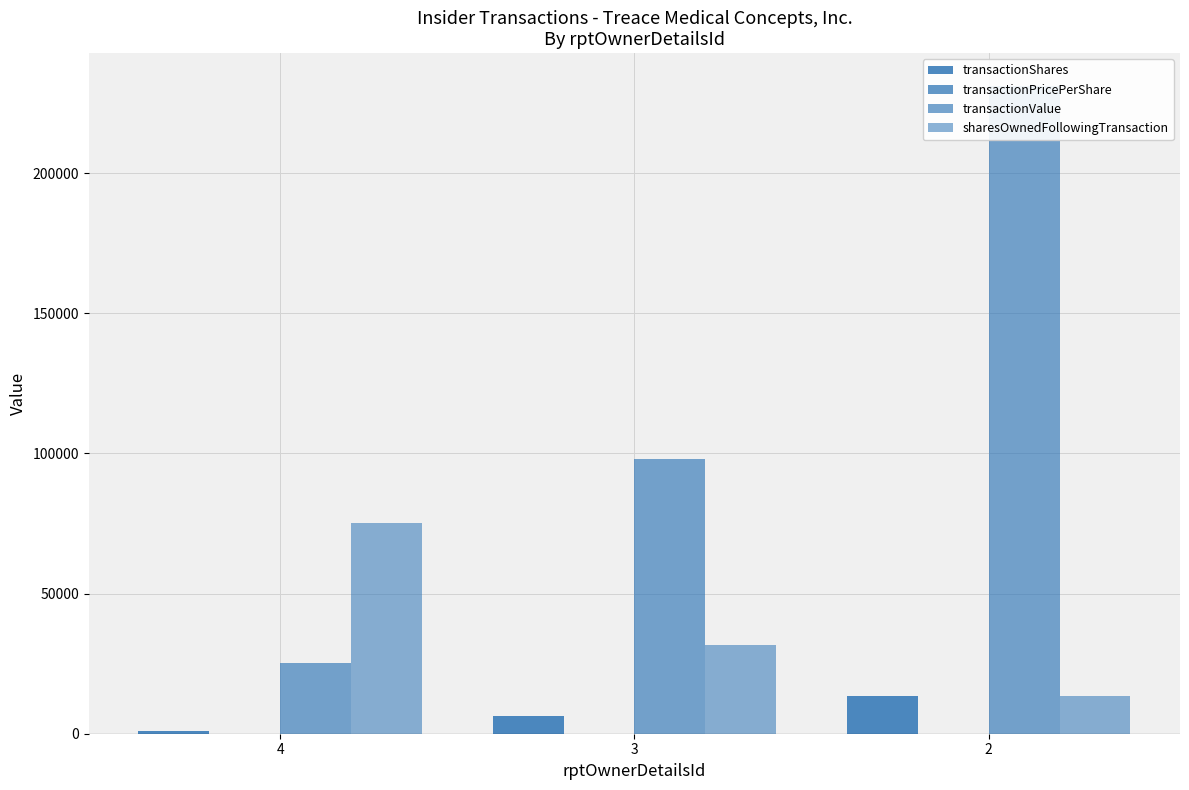

What is the difference between the maximum and minimum values in the transactionValue series?

205814.0